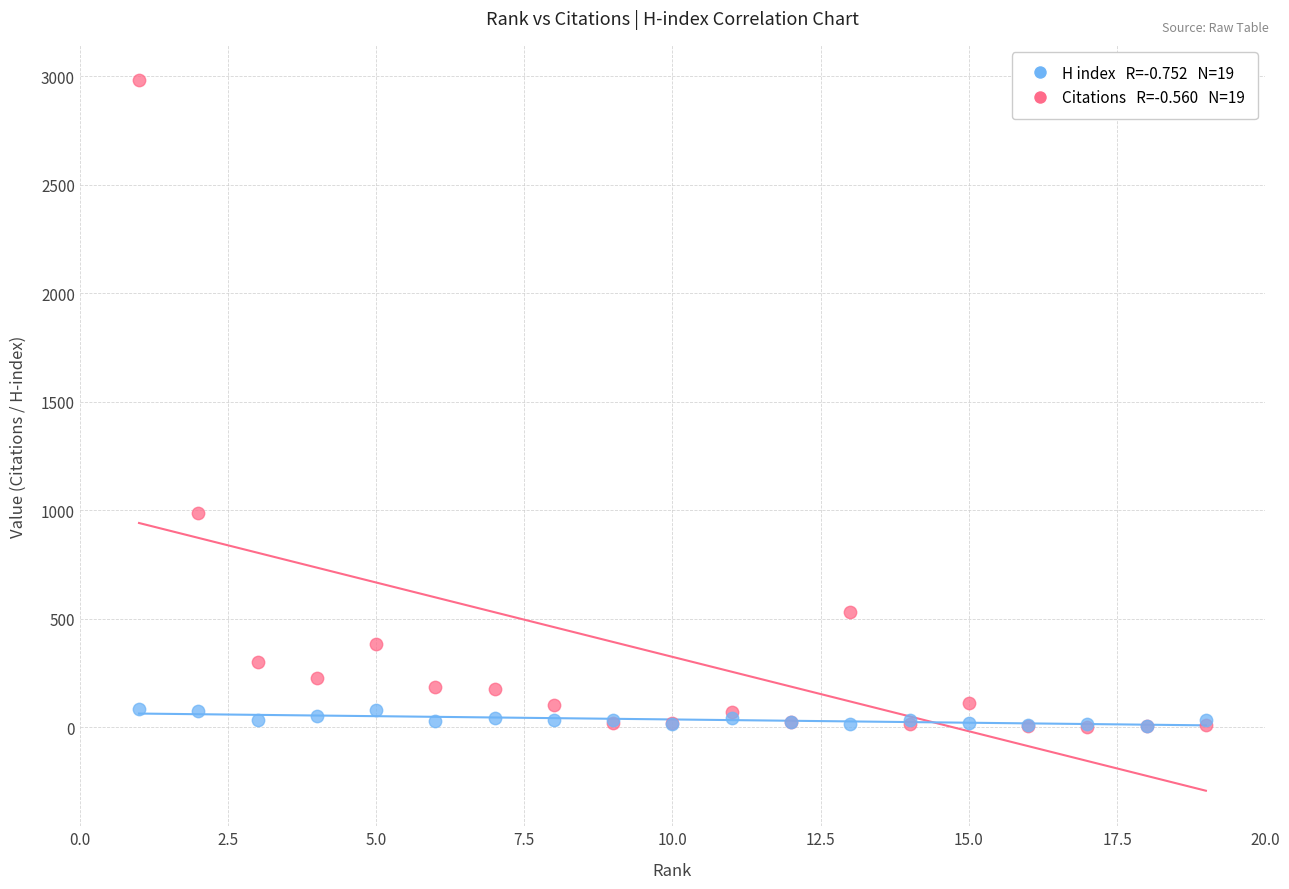

Across all series, what Y value is closest to 1492?

986